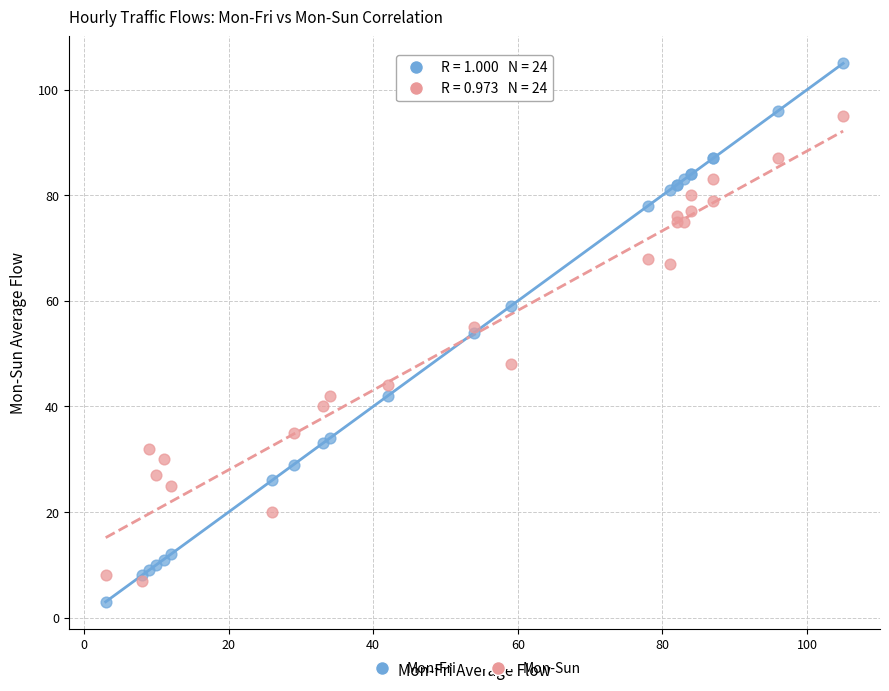

Which series reaches the minimum Y coordinate?

Mon-Fri